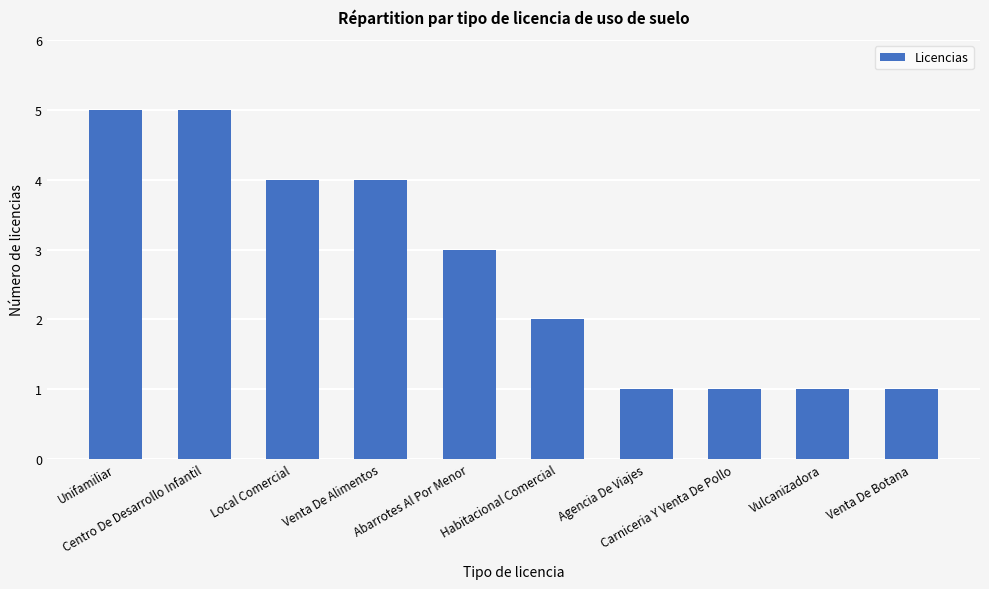

What is the average value?

3